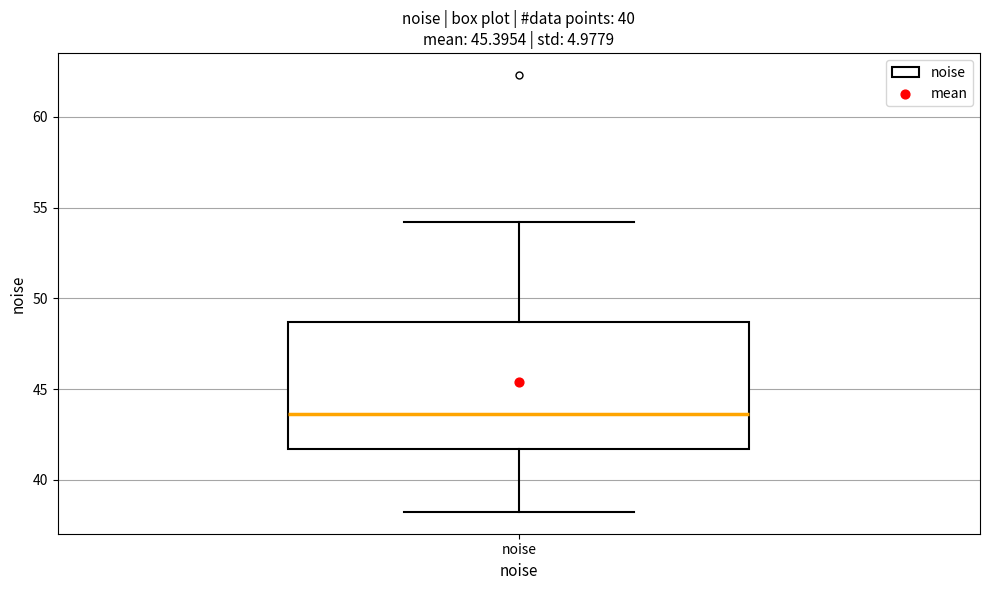

Read this box plot against the y-axis: the position of the median line, the range covered by the box, and the ends of both whiskers. The values are not printed on the chart, so give them approximately, as read against the axis.

median 43.5, box 41.5 to 48.5, whiskers 38.0 to 54.0